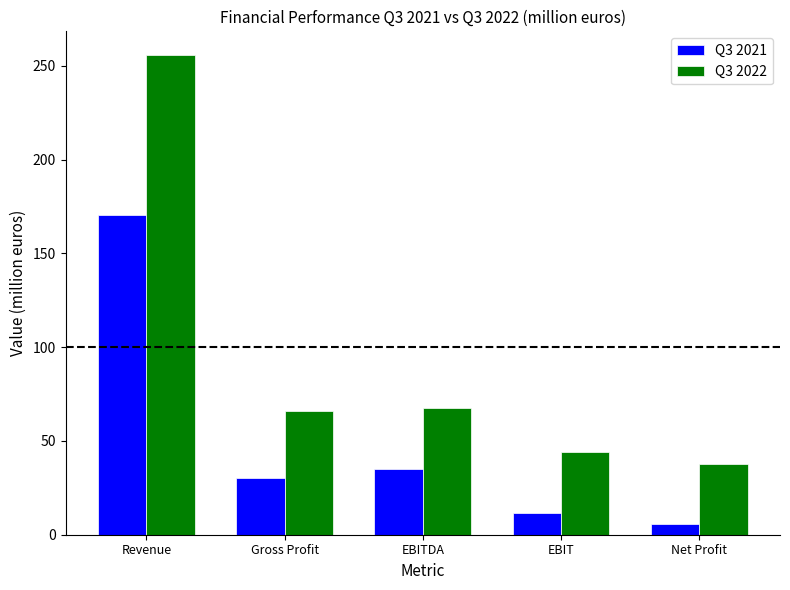

How many bars are there in each group?

2